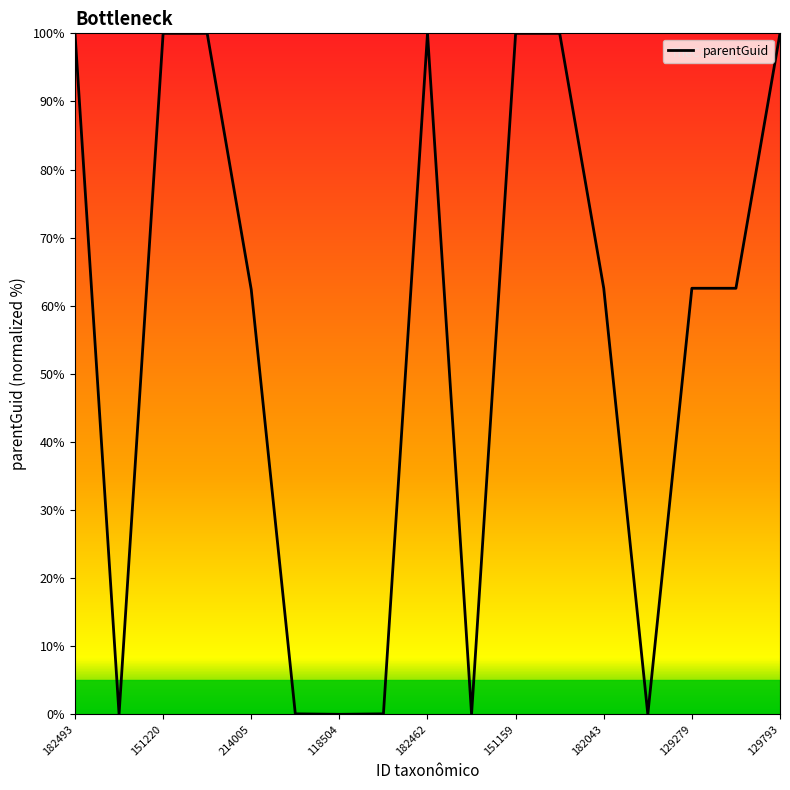

What is the maximum value shown in the chart?

100.0